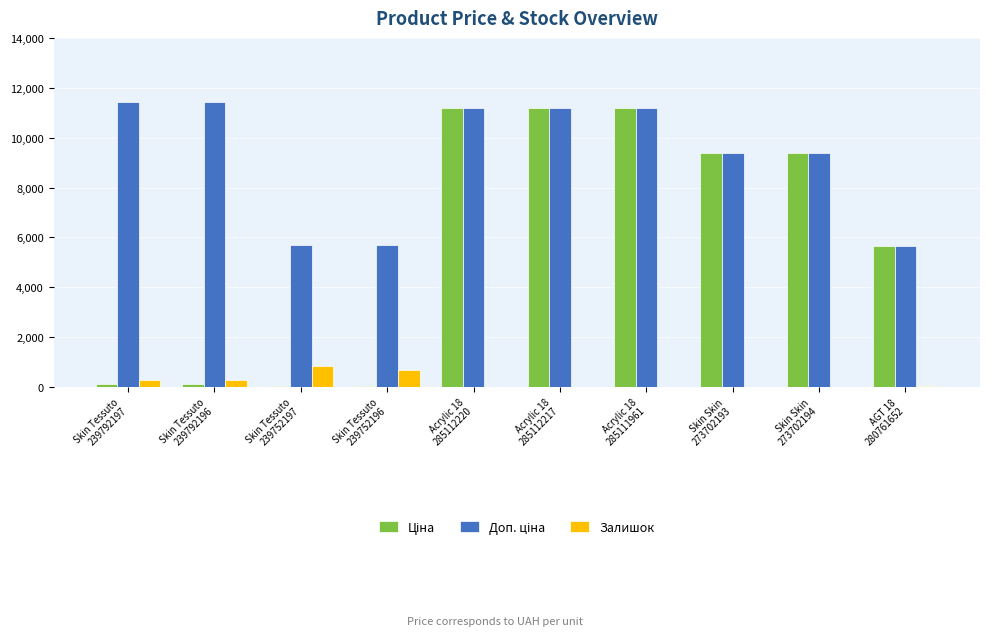

What is the sum of all Залишок values?

2236.0